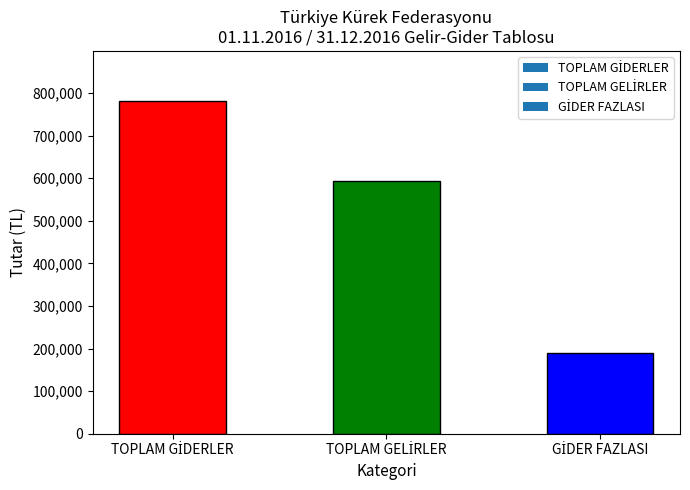

What is the value of the 2nd bar from the left?

592490.1